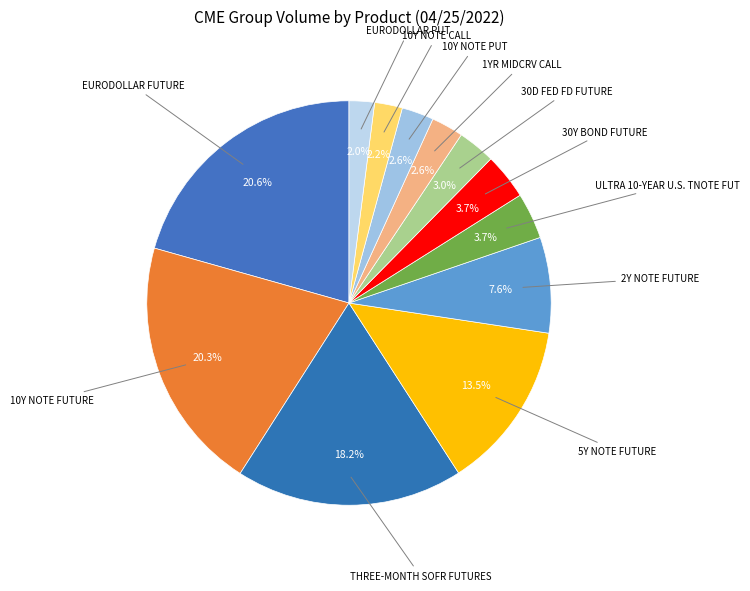

How many segments does this pie chart have?

12